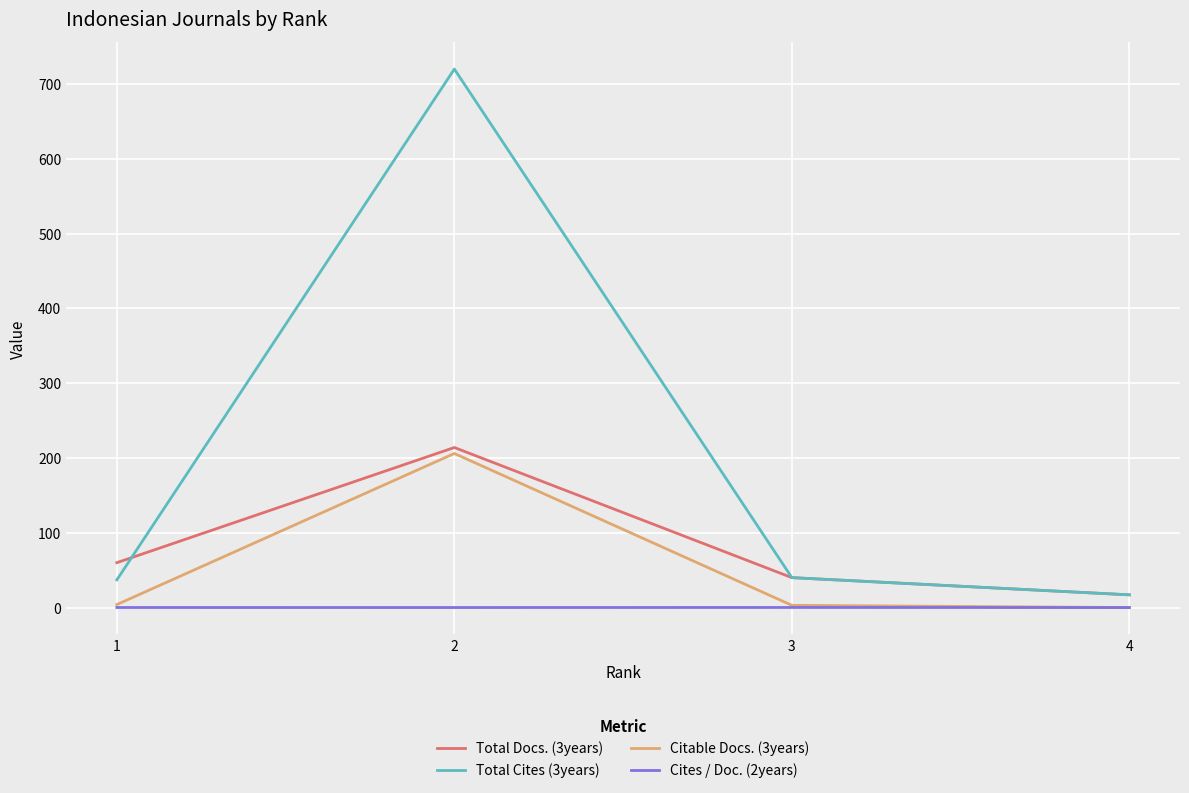

What is the sum of the Total Cites (3years) values at 3 and 4?

57.0